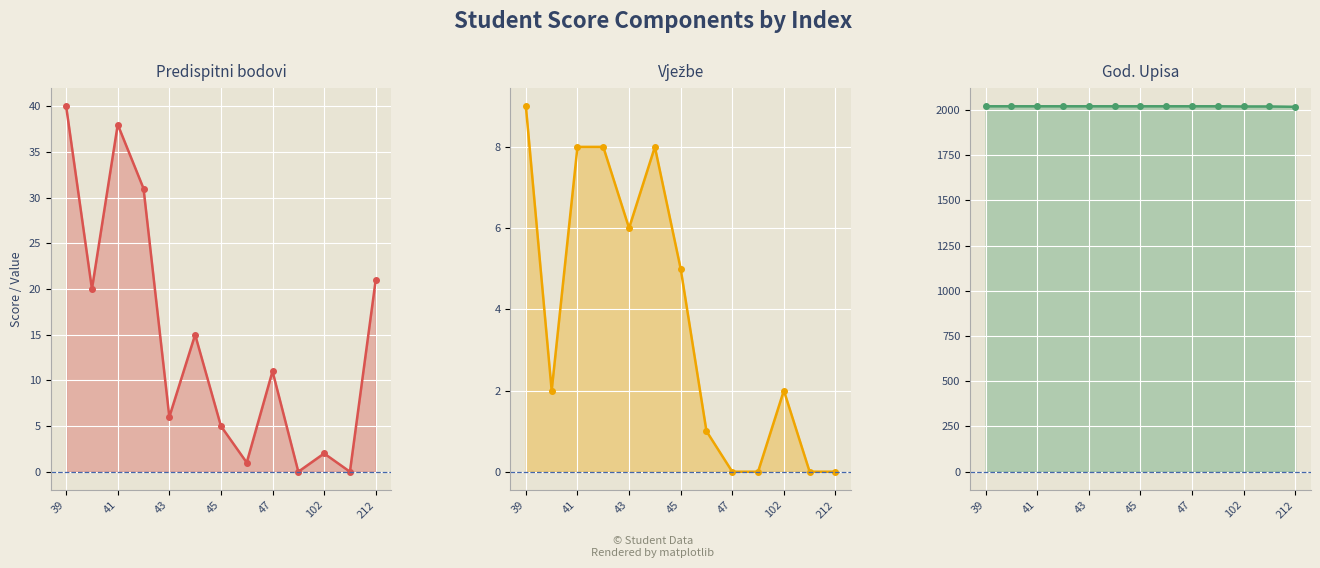

Reading right to left, extract all data points from this chart.

Predispitni bodovi: 21	0	2	0	11	1	5	15	6	31	38	20	40
Vježbe: 0	0	2	0	0	1	5	8	6	8	8	2	9
God. Upisa: 2017	2019	2019	2020	2020	2020	2020	2020	2020	2020	2020	2020	2020